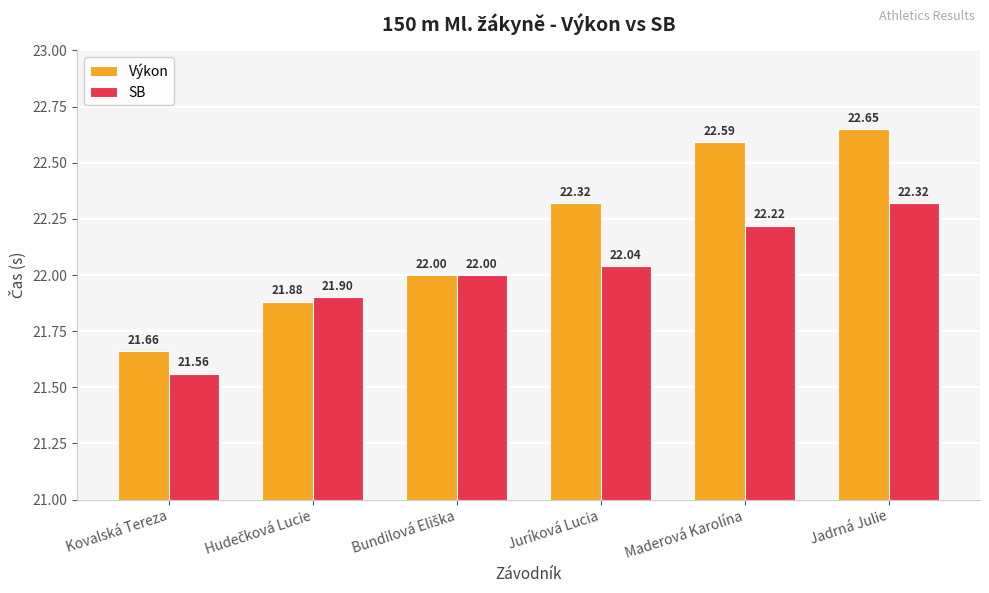

What is the difference between the maximum and minimum values in the Výkon series?

1.0